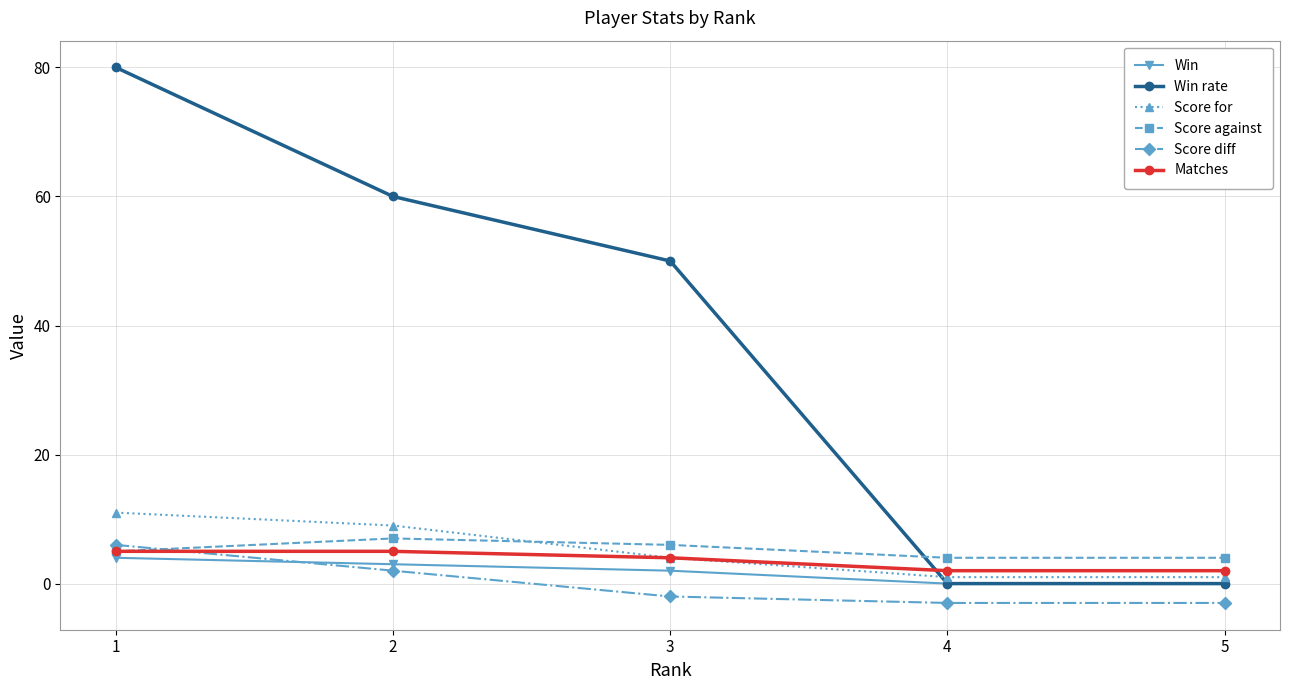

True or false: Matches and Win rate intersect in this chart.

True